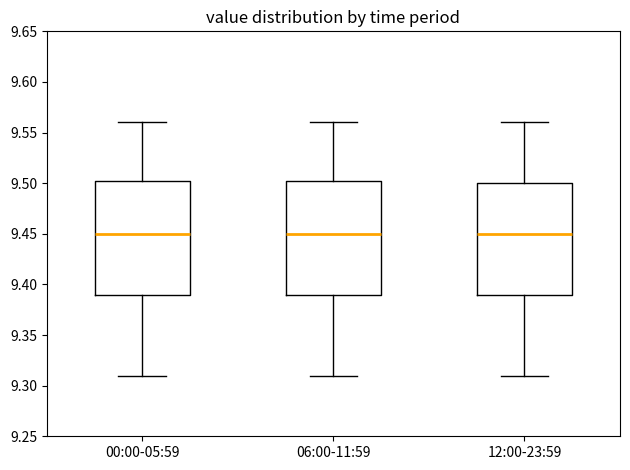

Where does the lower whisker of the box for 00:00-05:59 end on the y-axis? The values are not printed on the chart, so give them approximately, as read against the axis.

9.310